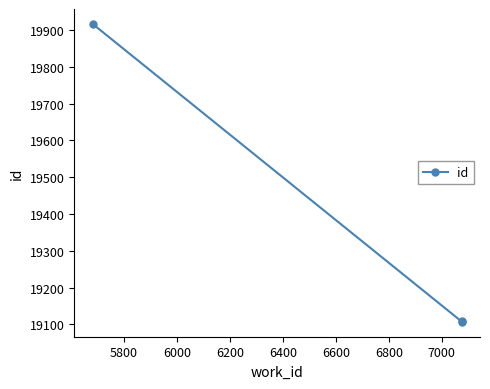

How many lines are shown in the chart?

1